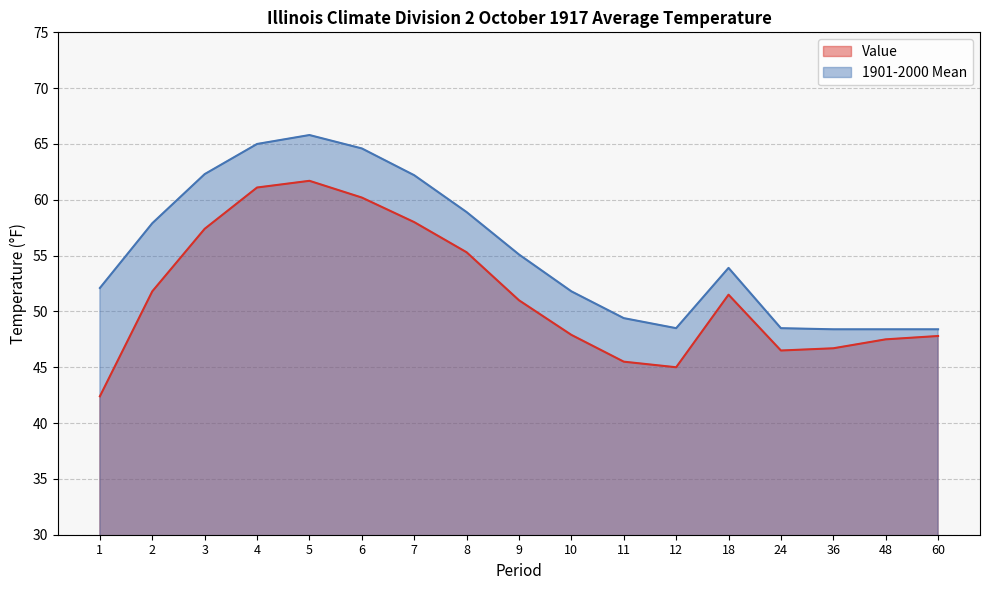

Which series has the largest total across all categories?

1901-2000 Mean